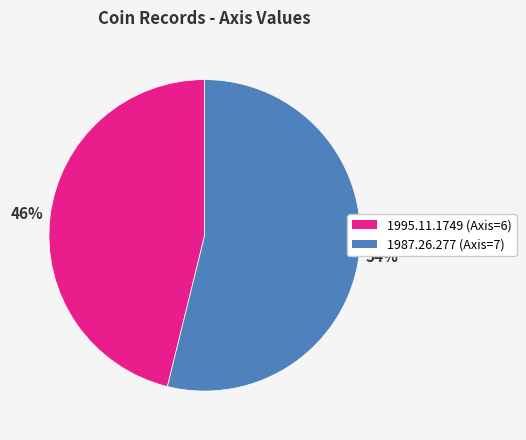

True or false: 1995.11.1749 accounts for 60% of the total.

False